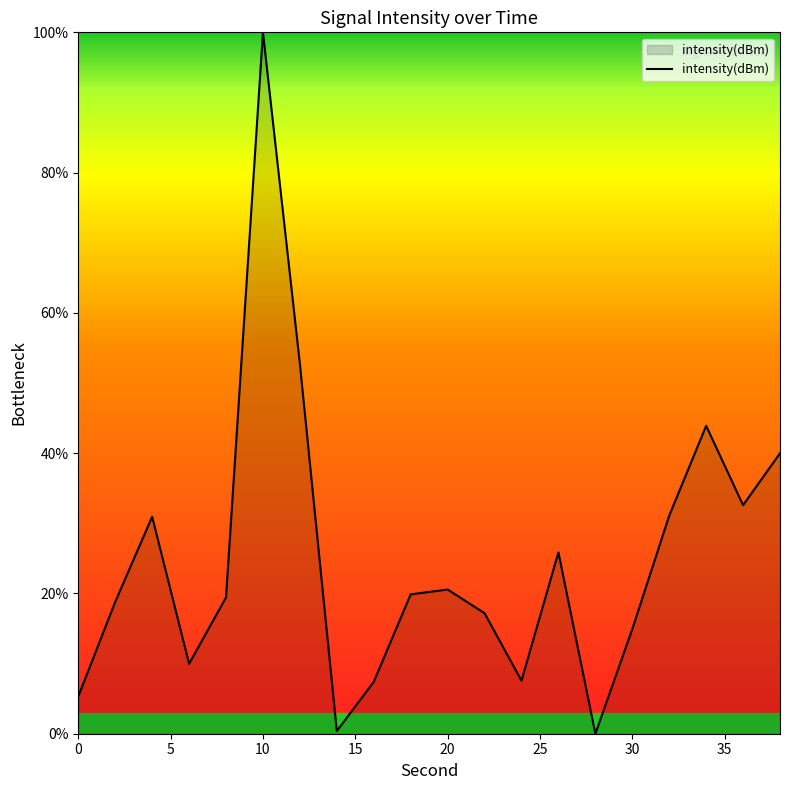

What is the greatest value displayed?

100.0